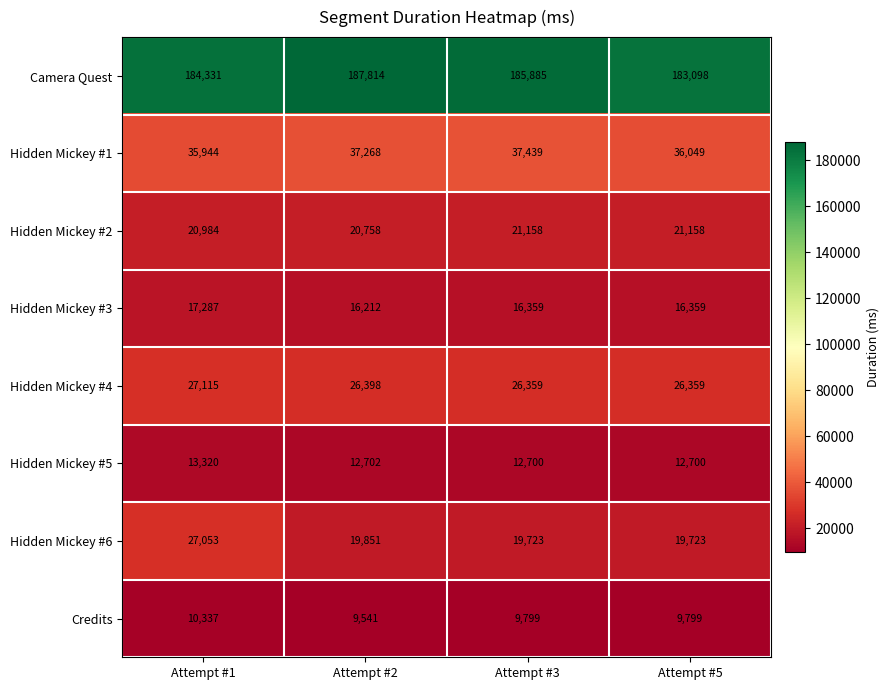

Count the number of categories in the chart.

4